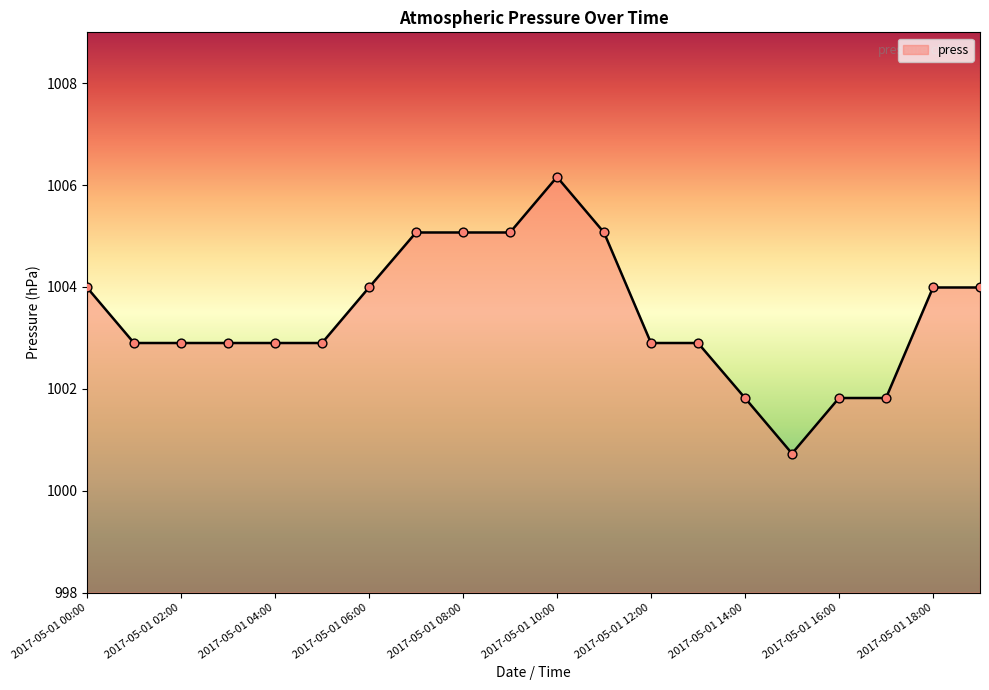

What is the difference between the maximum and minimum values?

5.4